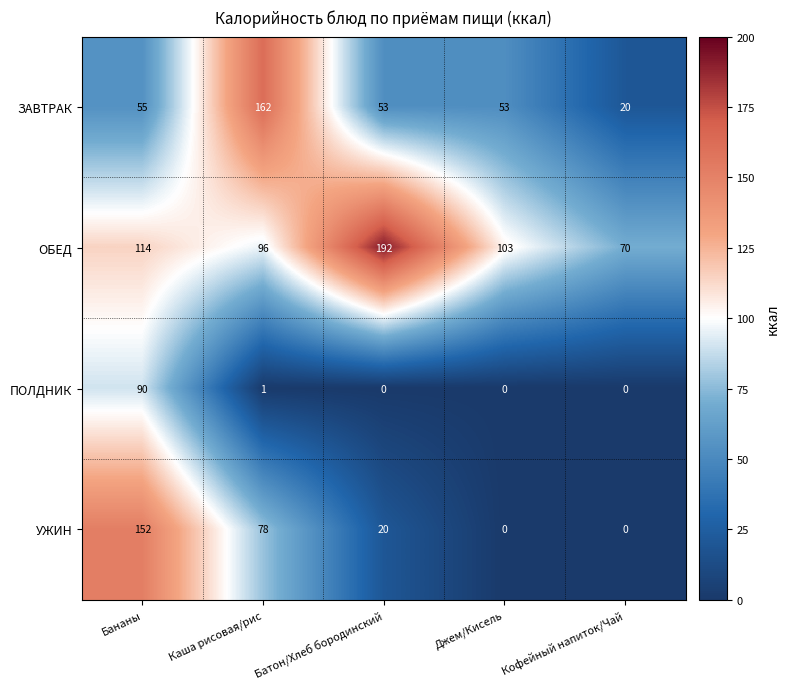

At which label is ПОЛДНИК closest to 45?

Каша рисовая/рис